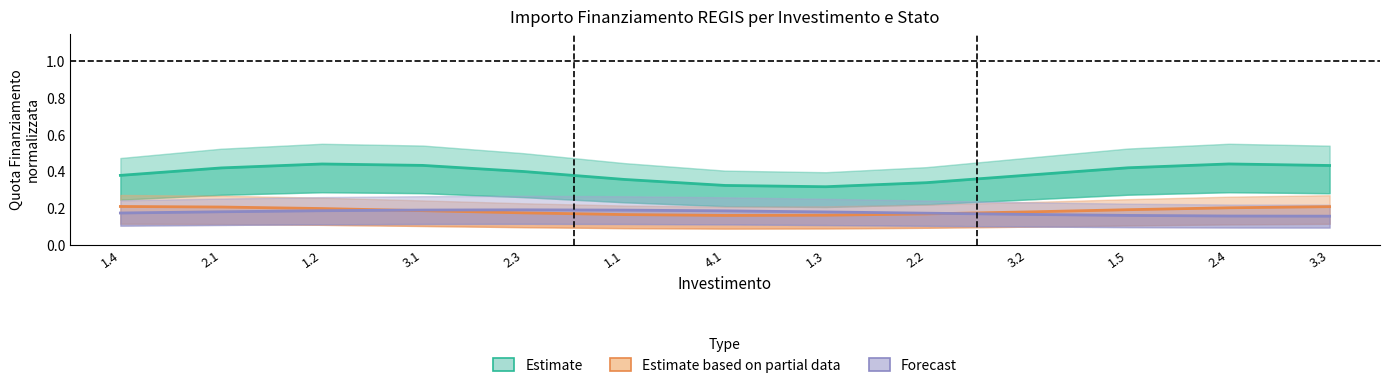

At 1.4, list the series in order from largest to smallest.

Estimate, Estimate based on partial data, Forecast